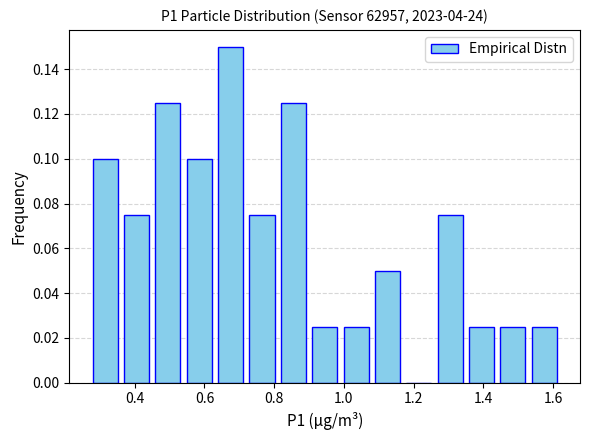

Reading left to right, list every bar in this chart as the range it spans on the x-axis followed by its height. Neither the bar edges nor the heights are printed on the chart, so give them approximately, as read against the axes.

0.27 to 0.36: 0.100
0.36 to 0.45: 0.076
0.45 to 0.54: 0.126
0.54 to 0.63: 0.100
0.63 to 0.72: 0.150
0.72 to 0.81: 0.076
0.81 to 0.90: 0.126
0.90 to 0.99: 0.026
0.99 to 1.08: 0.026
1.08 to 1.17: 0.050
1.17 to 1.26: 0
1.26 to 1.35: 0.076
1.35 to 1.44: 0.026
1.44 to 1.53: 0.026
1.53 to 1.62: 0.026